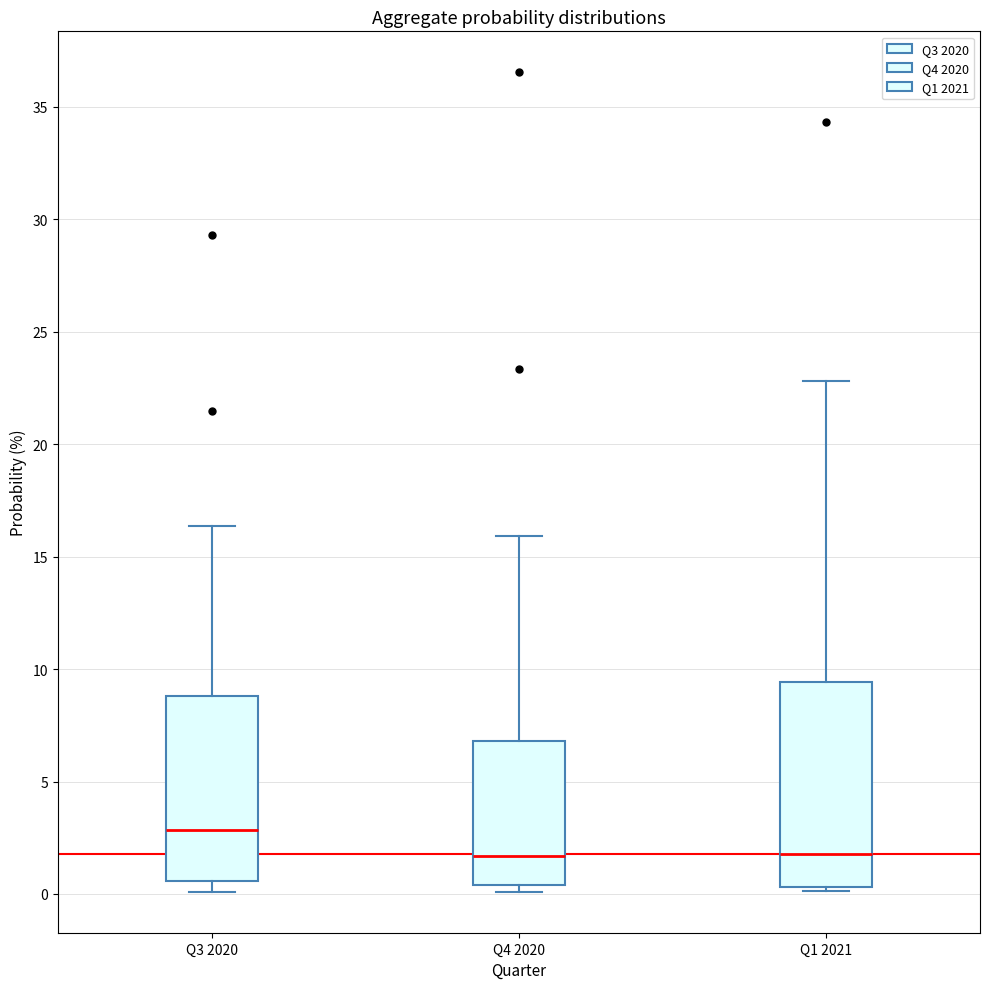

Reading left to right, transcribe this box plot: for each box, give where its median line is, the range the box spans, and where its two whiskers end, as read against the y-axis. The values are not printed on the chart, so give them approximately, as read against the axis.

Q3 2020: median 3.0, box 0.5 to 9.0, whiskers 0.0 to 16.5
Q4 2020: median 1.5, box 0.5 to 7.0, whiskers 0.0 to 16.0
Q1 2021: median 2.0, box 0.5 to 9.5, whiskers 0.0 to 23.0